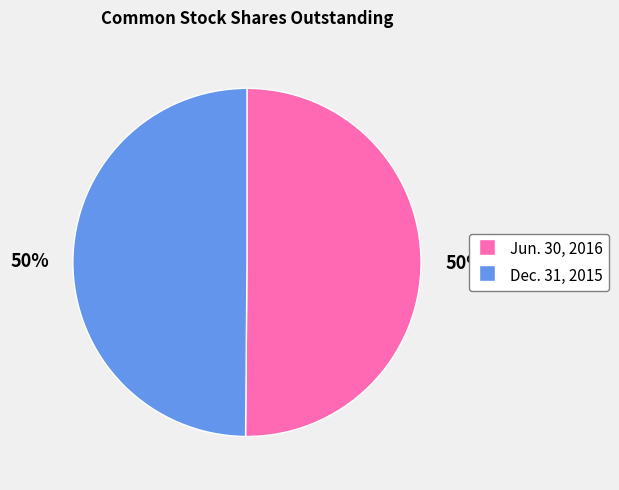

Is it true that Dec. 31, 2015 is 58% of the pie?

False